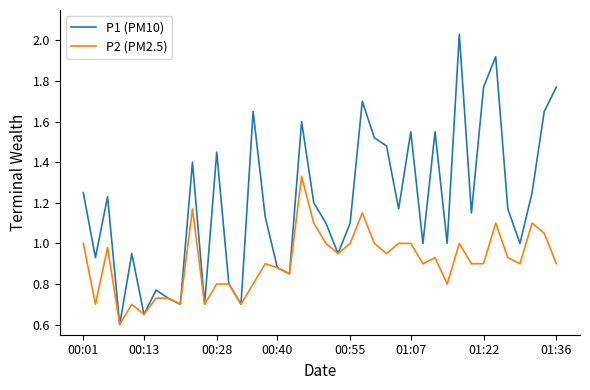

Which series has the largest total across all categories?

P1 (PM10)